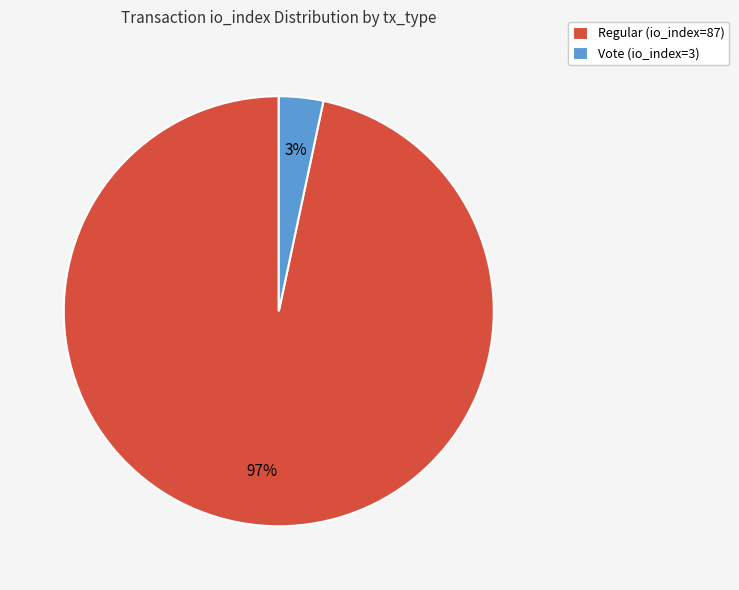

Is the sum of Vote (io_index=3) and Regular (io_index=87) greater than half?

Yes